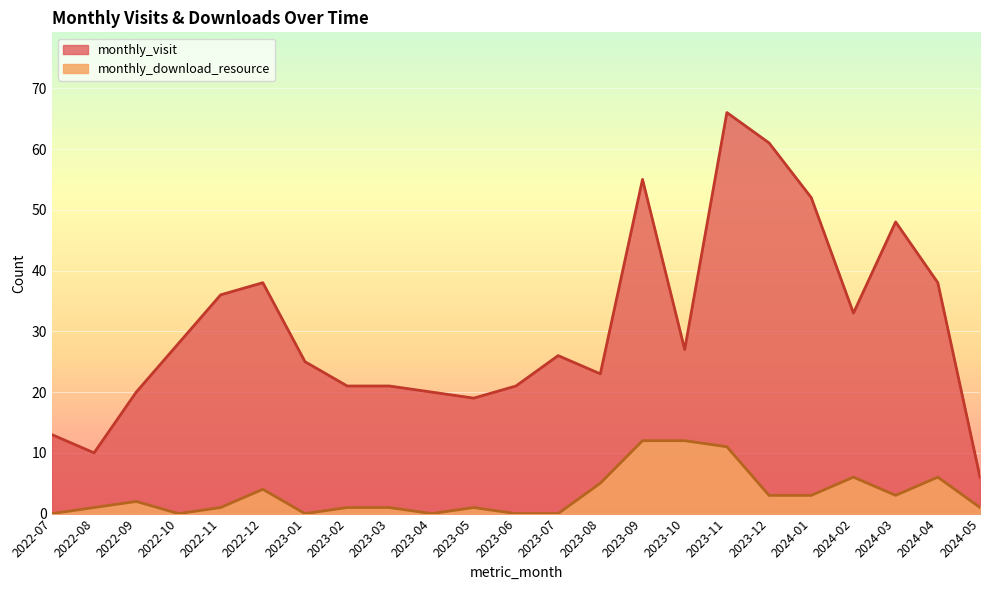

The monthly_visit series shows 28 at 2022-10. True or false?

True